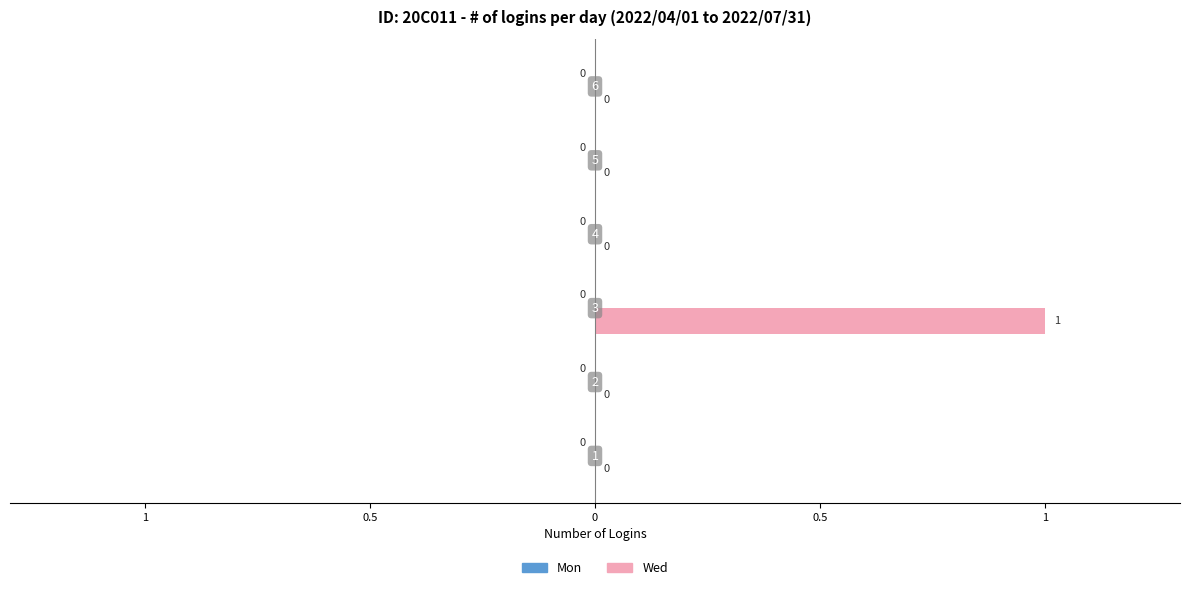

Are the bars grouped side by side (vs. stacked)?

No